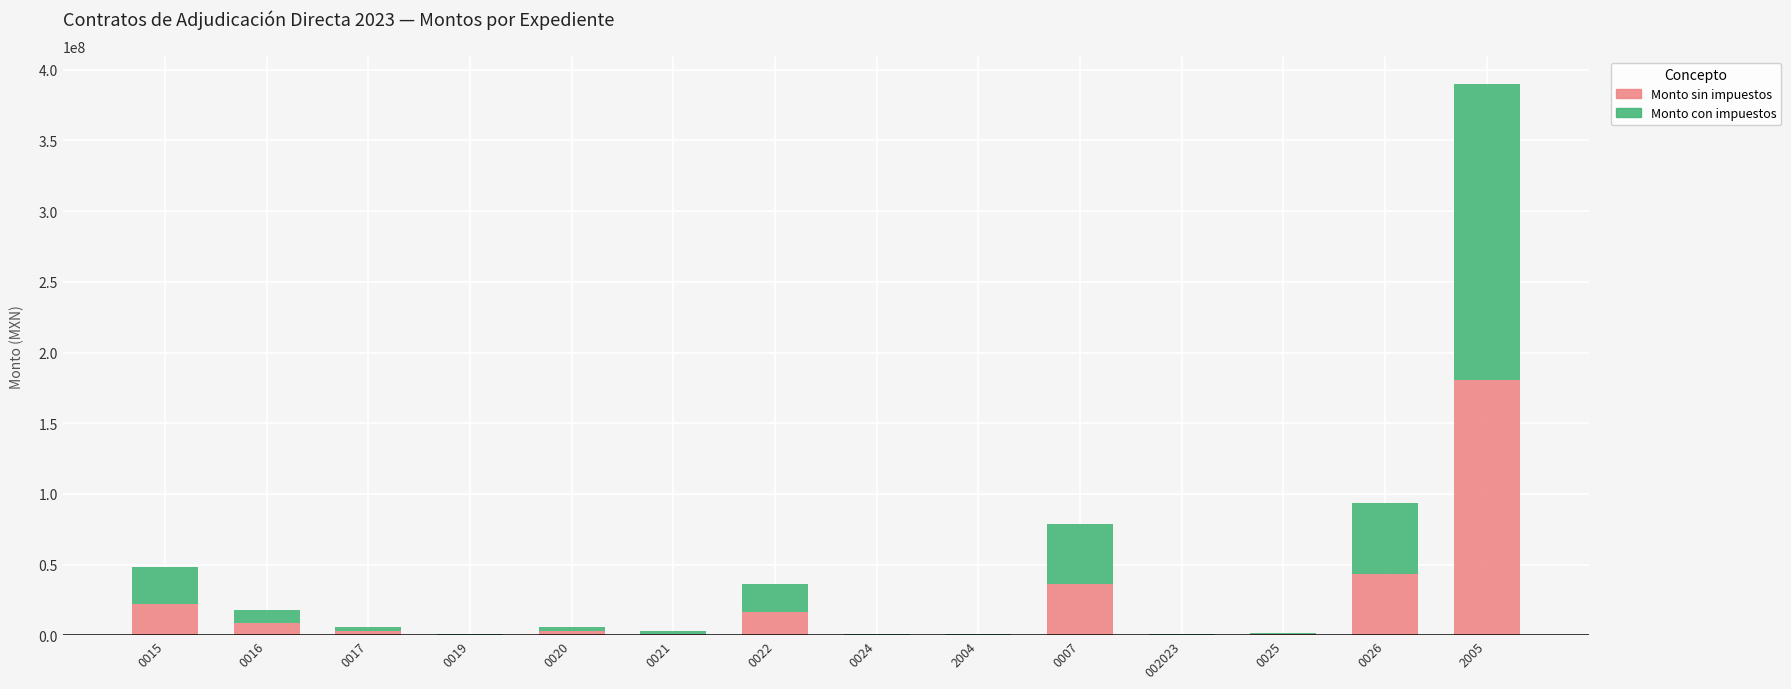

At which category is the sum across all series the highest?

2005